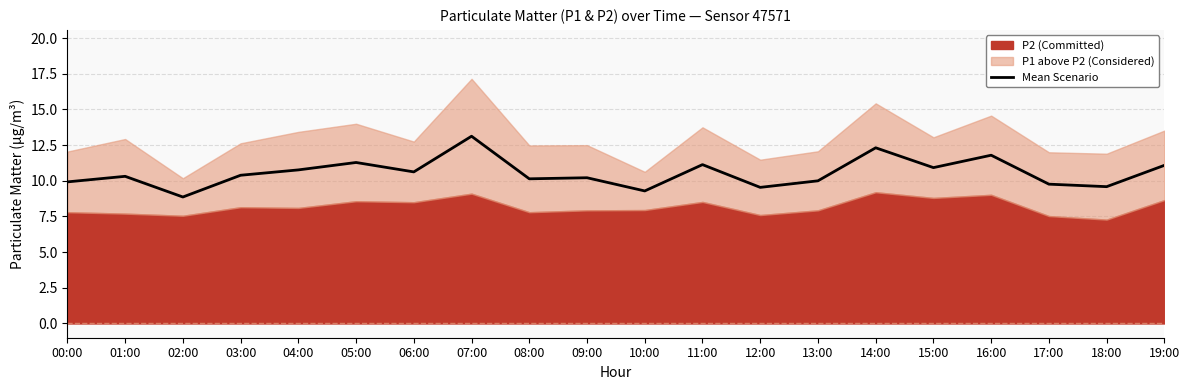

Reading left to right, transcribe all the data shown in this chart.

00:00=9.9	01:00=10.3	02:00=8.9	03:00=10.4	04:00=10.8	05:00=11.3	06:00=10.6	07:00=13.1	08:00=10.1	09:00=10.2	10:00=9.3	11:00=11.1	12:00=9.5	13:00=10.0	14:00=12.3	15:00=10.9	16:00=11.8	17:00=9.8	18:00=9.6	19:00=11.1